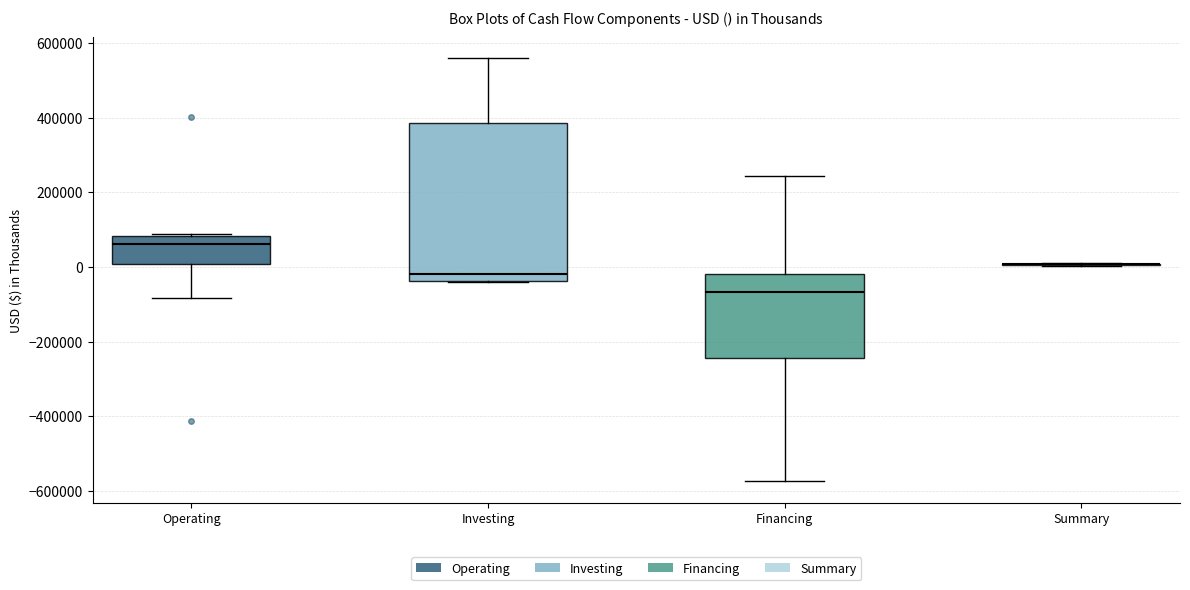

Reading left to right, transcribe this box plot: for each box, give where its median line is, the range the box spans, and where its two whiskers end, as read against the y-axis. The values are not printed on the chart, so give them approximately, as read against the axis.

Operating: median 60000, box 0 to 80000, whiskers -80000 to 80000 (just above the box's upper edge)
Investing: median -20000, box -40000 to 380000, whiskers -40000 to 560000
Financing: median -60000, box -240000 to -20000, whiskers -580000 to 240000
Summary: box collapsed to a line at 0, whiskers 0 to 20000